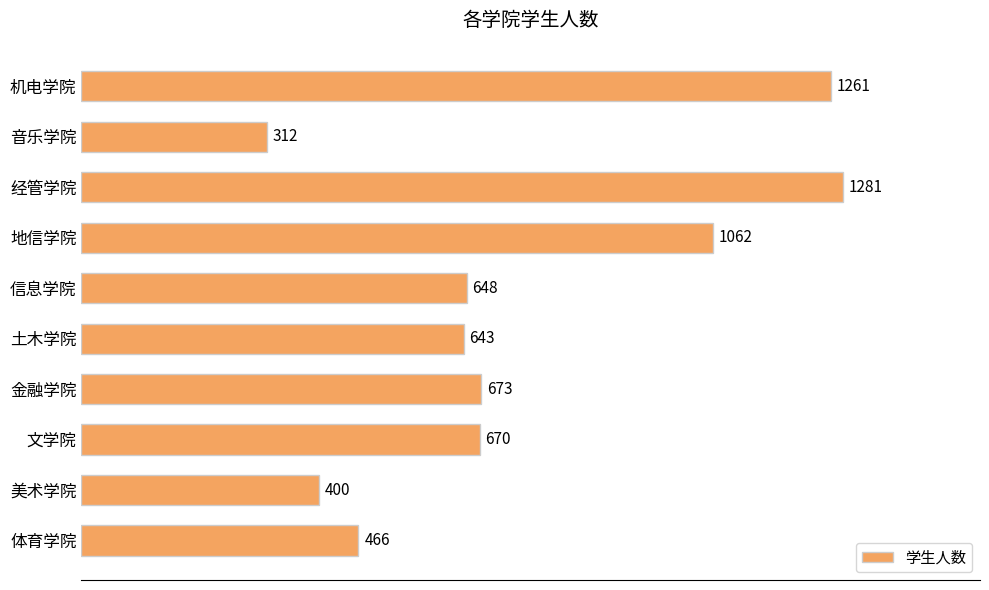

Which has a higher value, 信息学院 or 美术学院?

信息学院